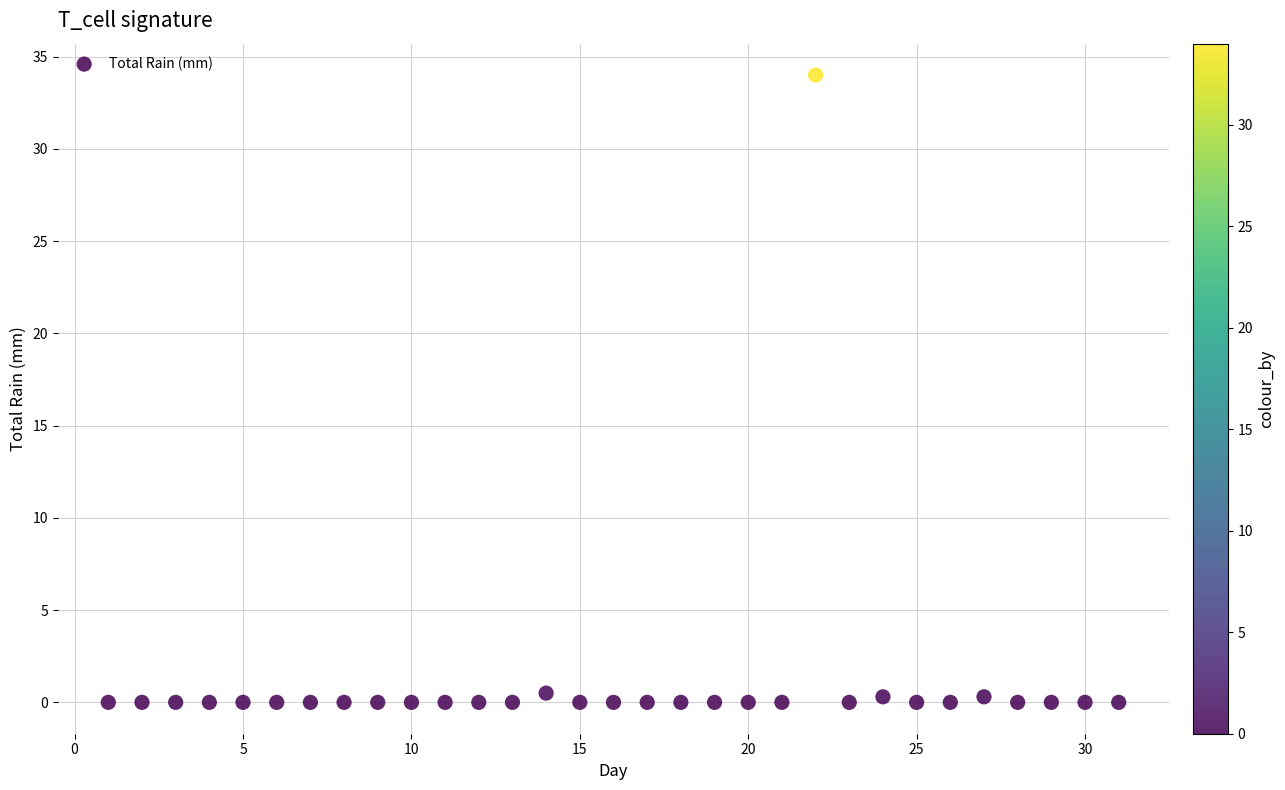

What is the range of Y values (max minus min)?

34.0